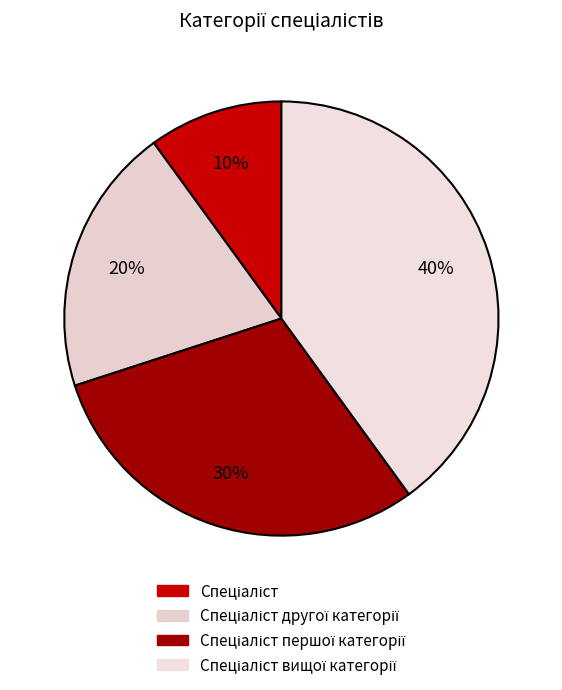

Count the number of slices in the pie.

4